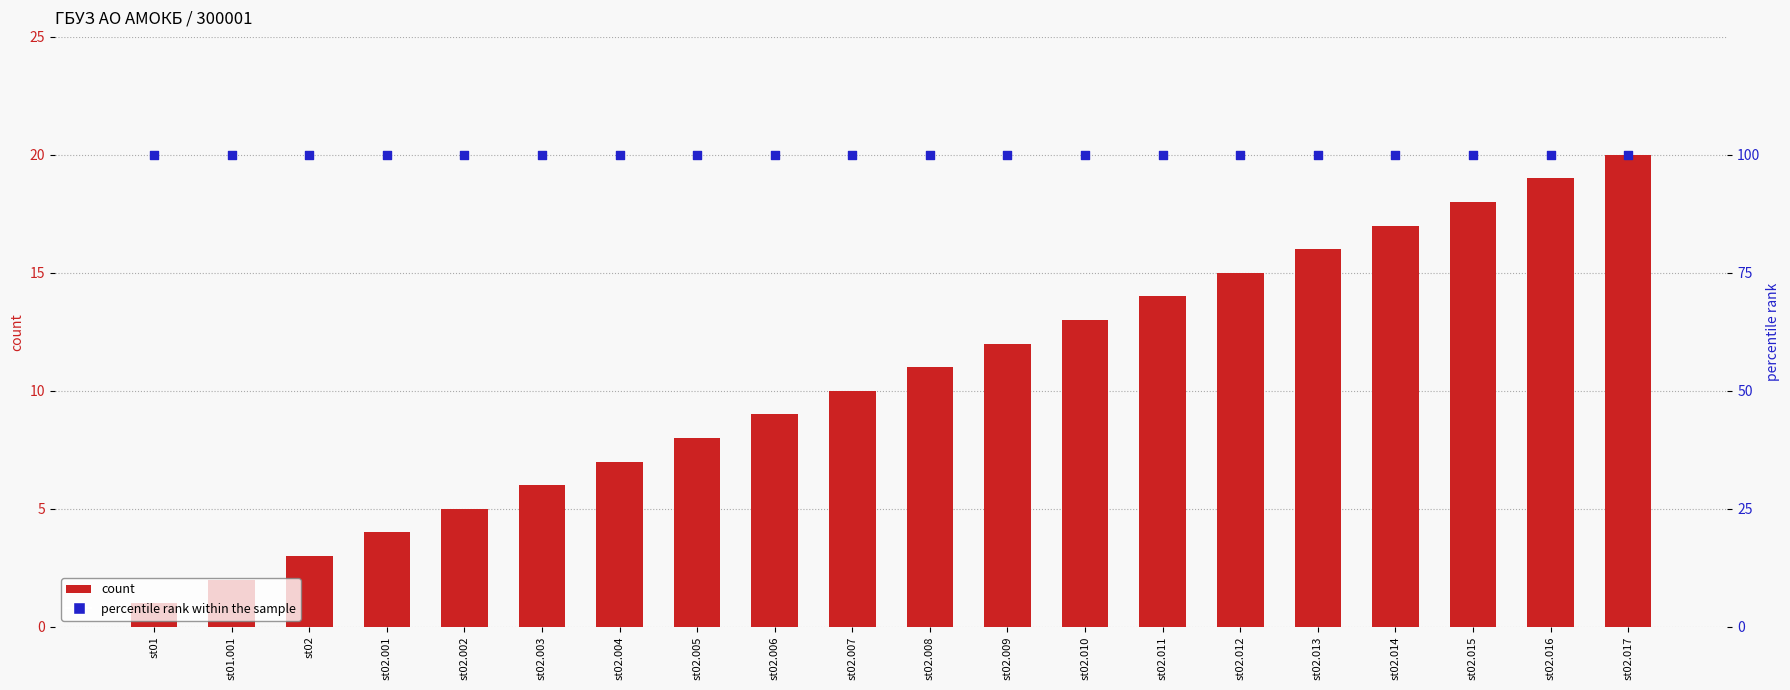

Which series reaches the maximum Y coordinate?

percentile rank within the sample